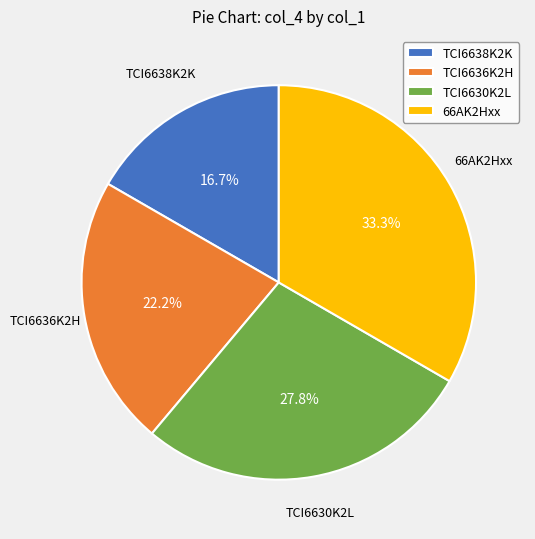

Between 66AK2Hxx and TCI6630K2L, which is larger?

66AK2Hxx